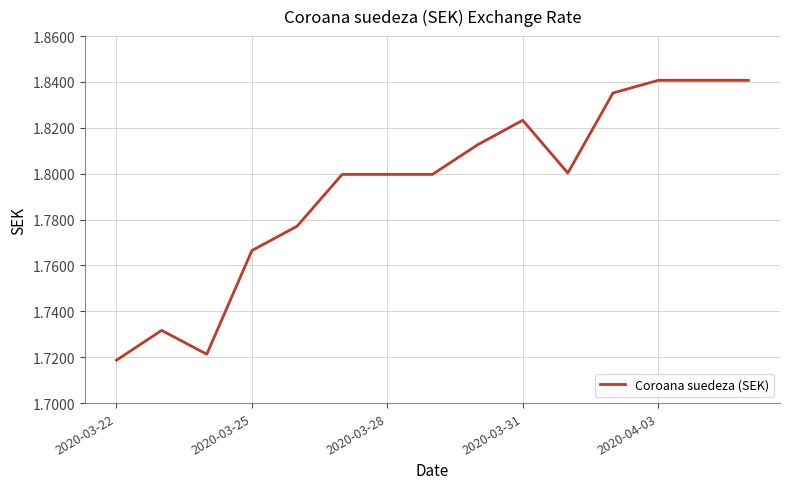

Does the chart have visible grid lines?

Yes